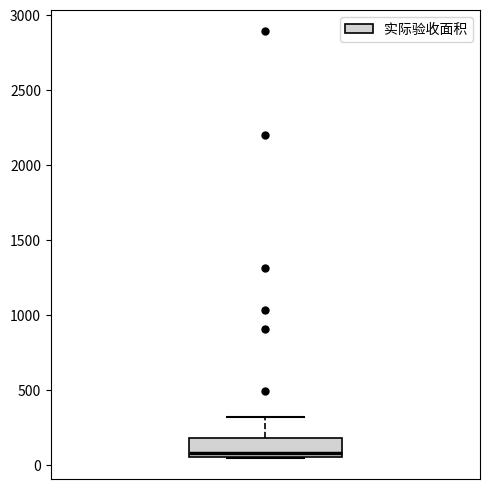

Read this box plot against the y-axis: the position of the median line, the range covered by the box, and the ends of both whiskers. The values are not printed on the chart, so give them approximately, as read against the axis.

median 100, box 50 to 200, whiskers 50 to 350